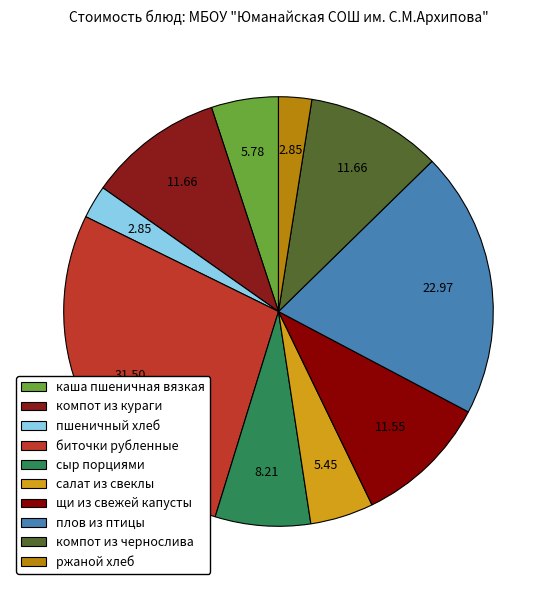

What is the largest slice in the pie chart?

биточки рубленные